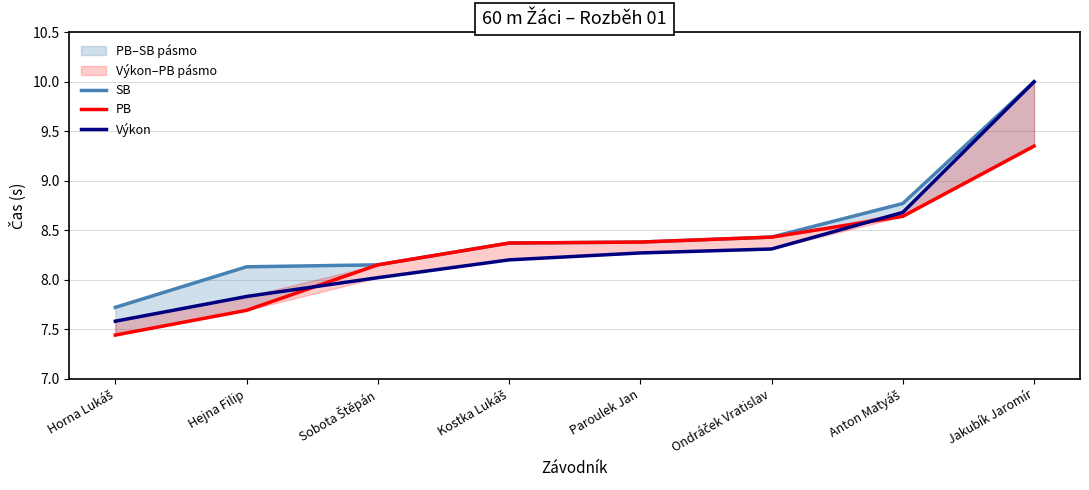

What is the smallest value displayed?

7.4